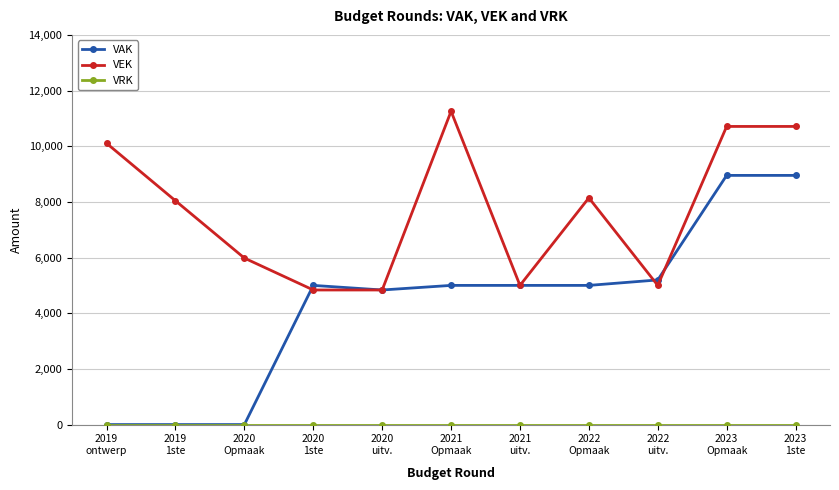

Which series has the largest total across all categories?

VEK